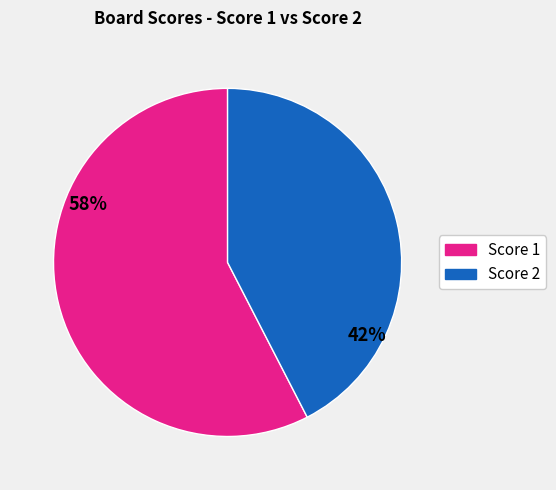

What is the ratio of the value at Score 2 to the value at Score 1?

0.7